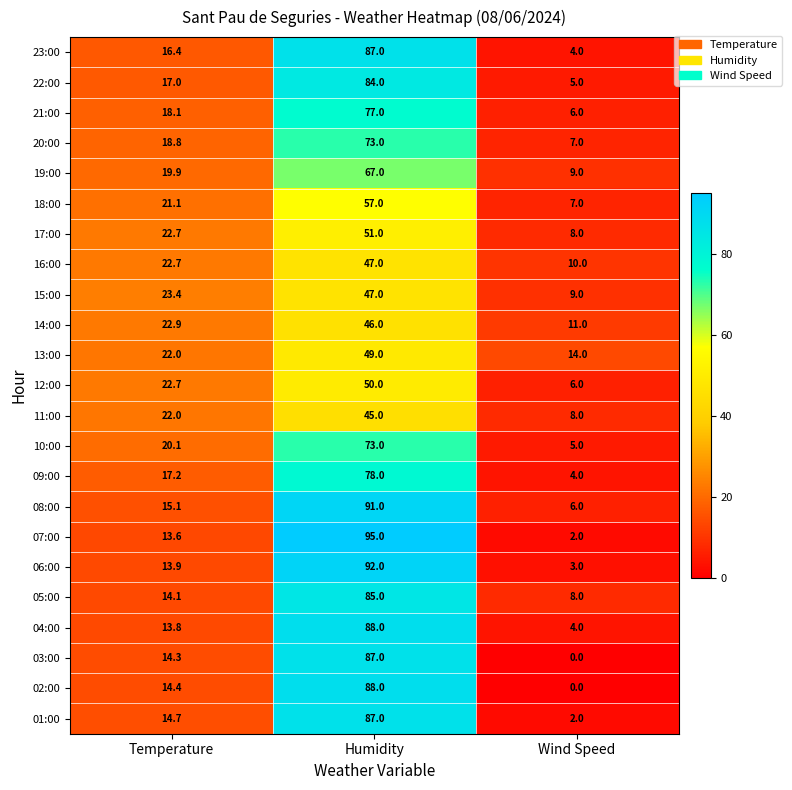

What is the sum of all 02:00 values?

102.4